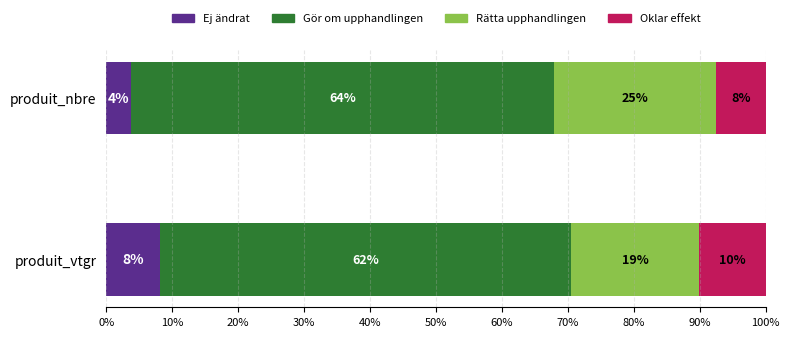

What are all the series names shown in the legend?

Ej ändrat, Gör om upphandlingen, Rätta upphandlingen, Oklar effekt